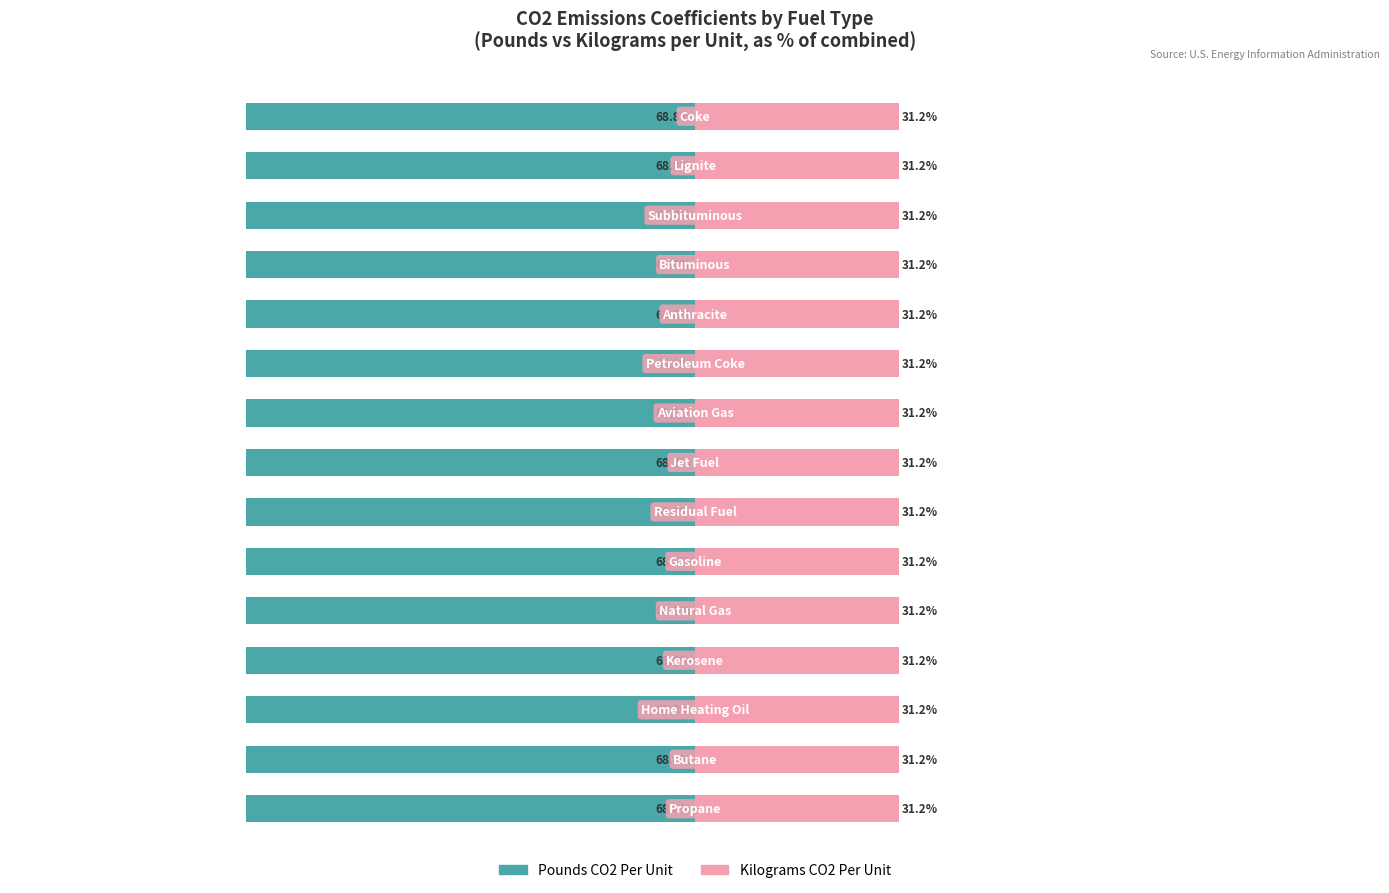

The Pounds CO2 Per Unit series shows -68.8 at 8. True or false?

True